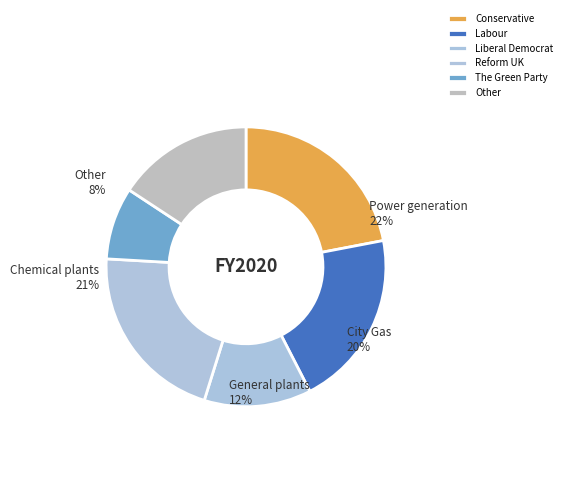

Do Liberal Democrat and Other together represent more than half of the pie?

No